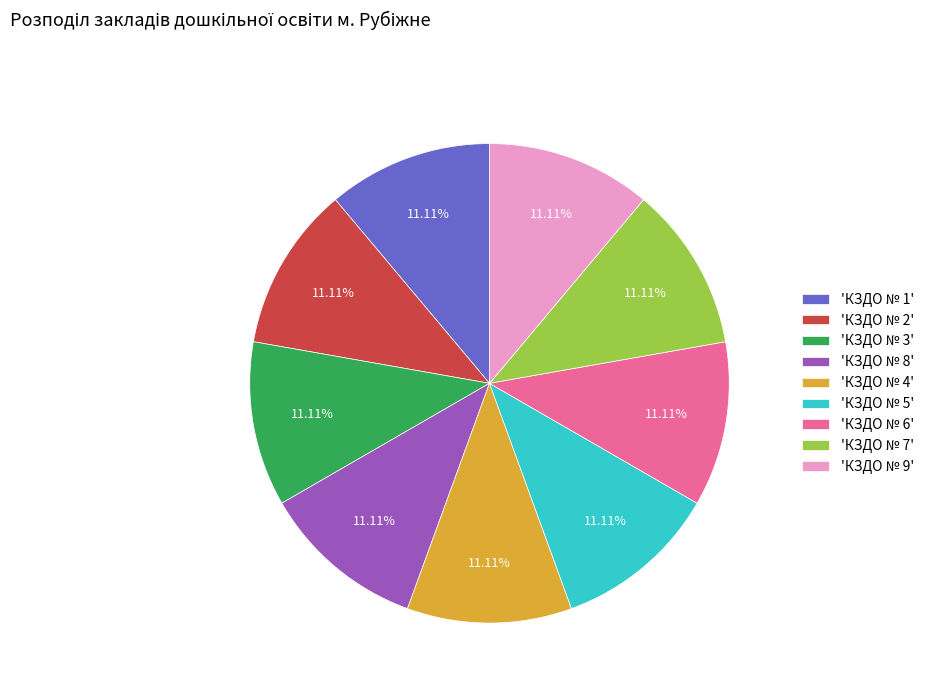

What is the ratio of the value at 'КЗДО № 3' to the value at 'КЗДО № 2'?

1.0